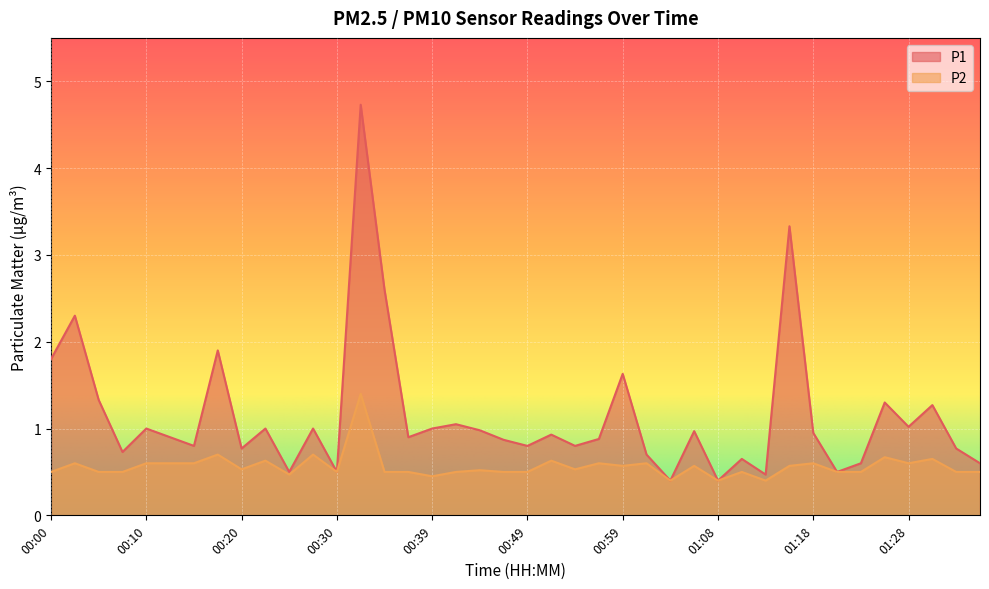

Rank the series by their average value, from highest to lowest.

P1, P2